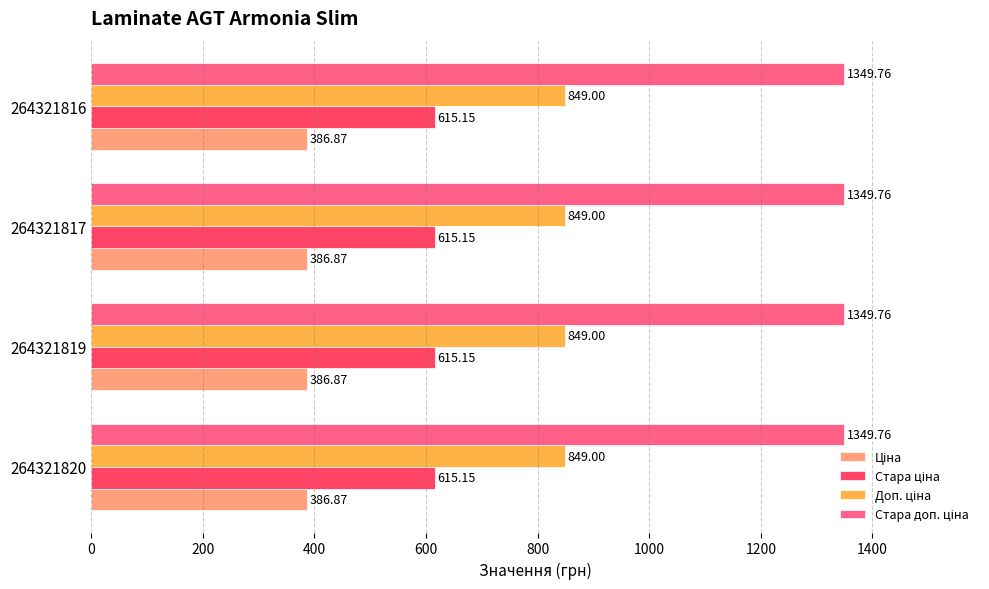

What is the total value across all series at 264321816?

3200.8